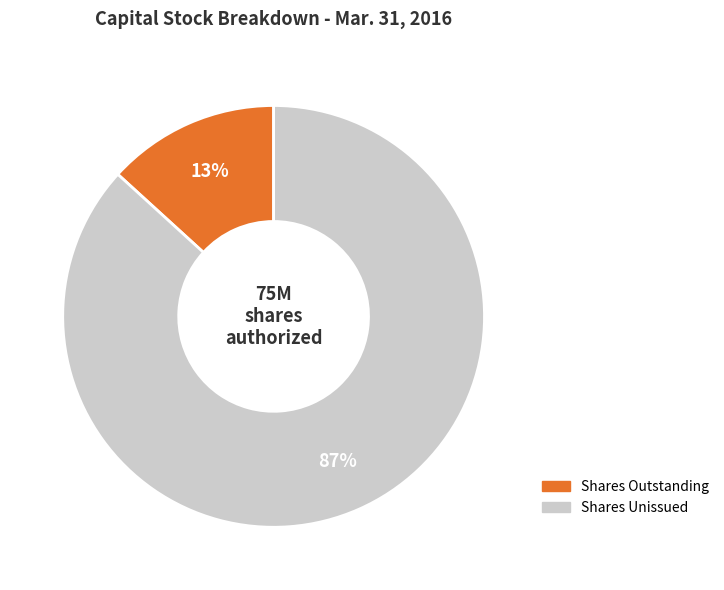

Does any single category account for the majority?

Yes